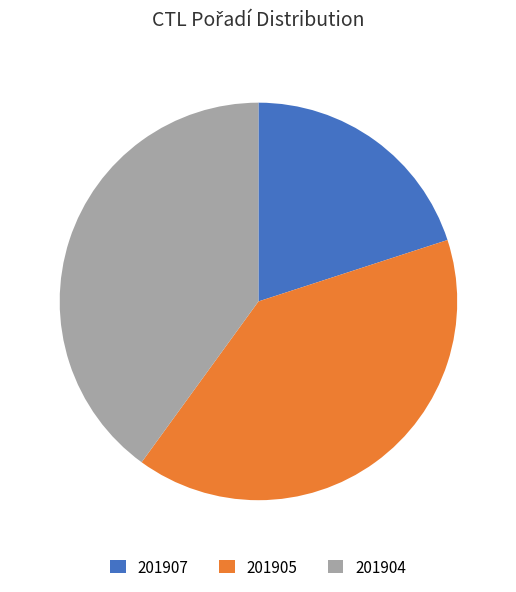

Which category has the smallest portion of the pie?

201907